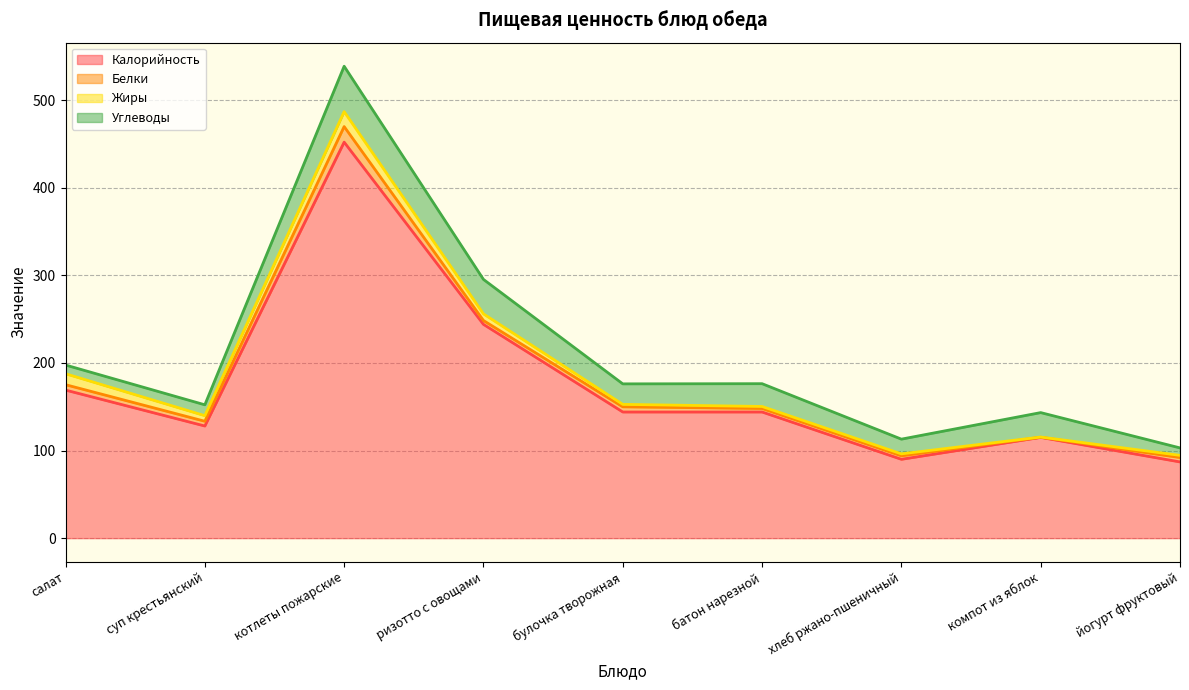

Reading left to right, transcribe all the data shown in this chart.

Калорийность: 169.0	128.0	452.0	244.0	144.0	144.0	90.0	115.0	87.0
Белки: 6.2	5.4	17.8	4.4	5.9	4.0	4.0	0.2	5.0
Жиры: 12.5	6.4	17.0	7.6	2.8	2.3	2.2	0.2	2.5
Углеводы: 9.9	12.4	51.8	39.4	23.4	26.0	16.8	27.9	8.5